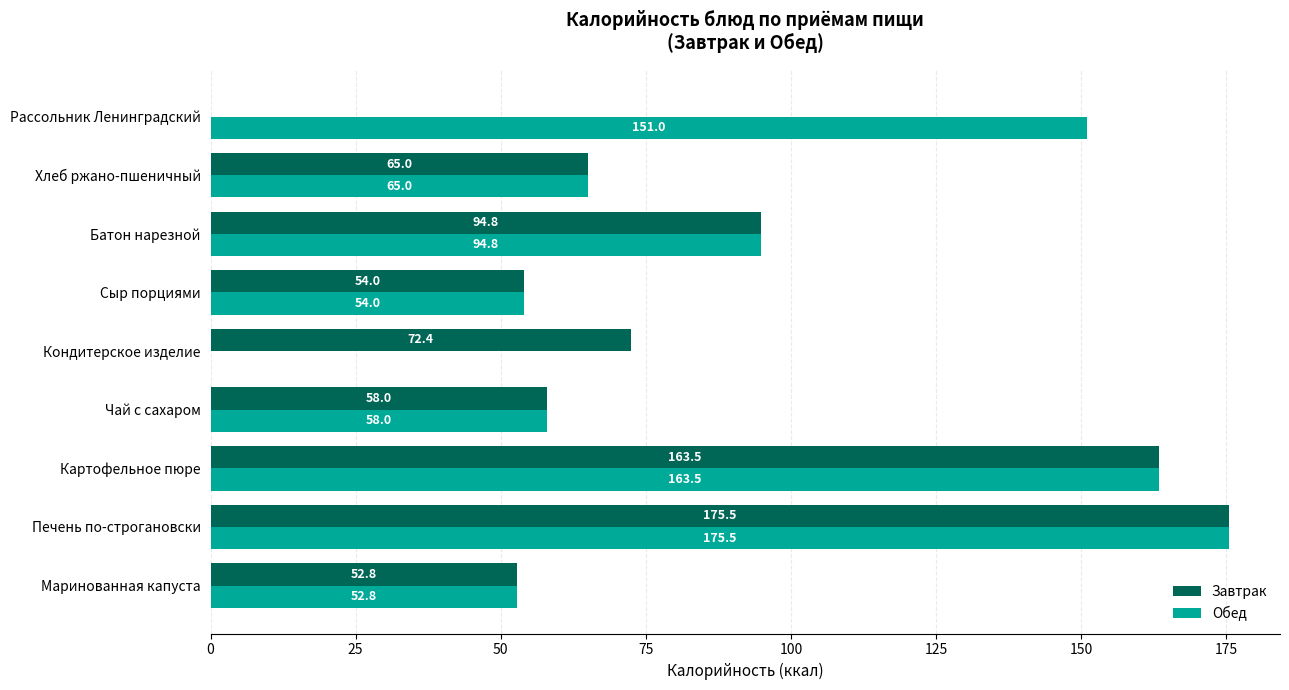

Between Кондитерское изделие and Рассольник Ленинградский, which series saw the biggest shift?

Обед